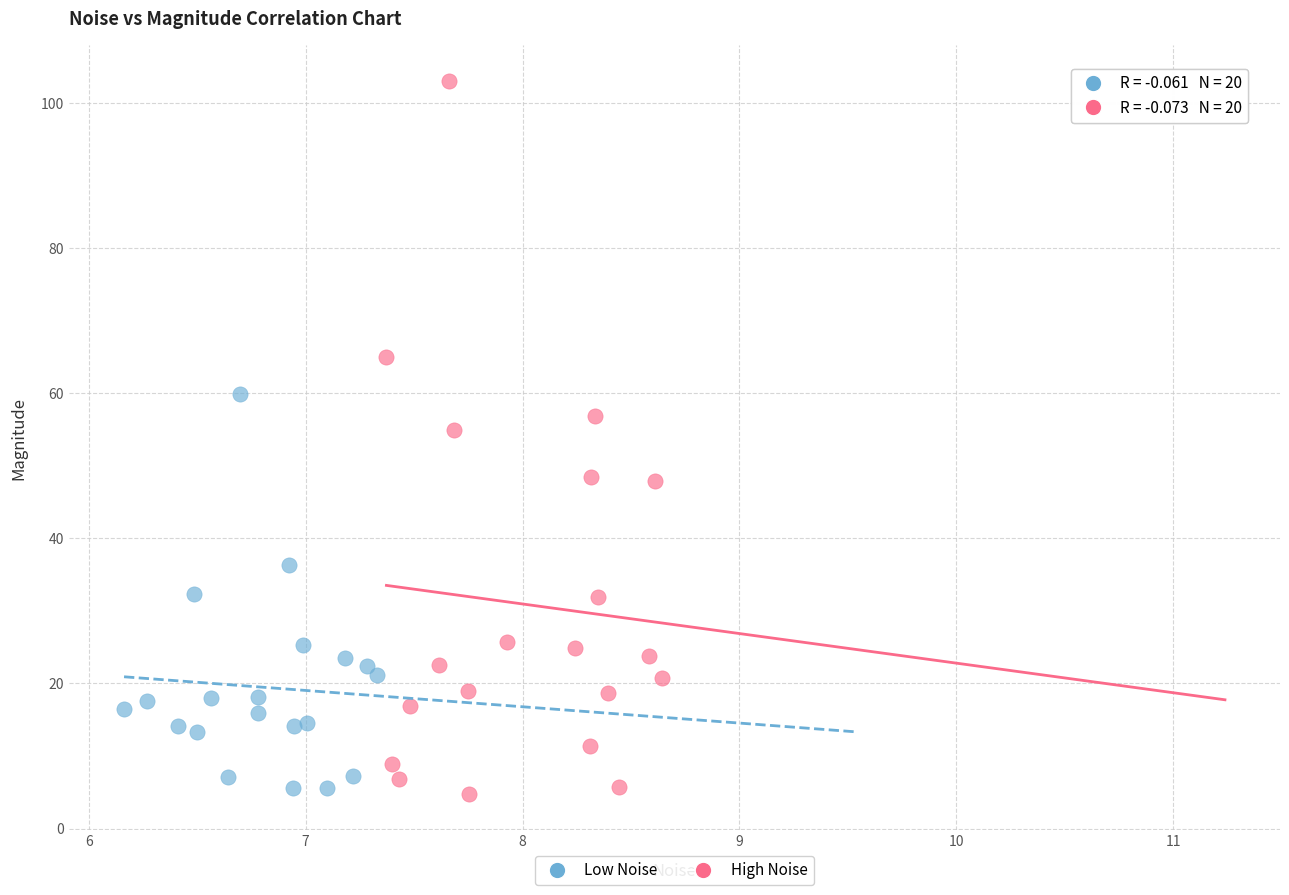

Which series reaches the maximum Y coordinate?

High Noise